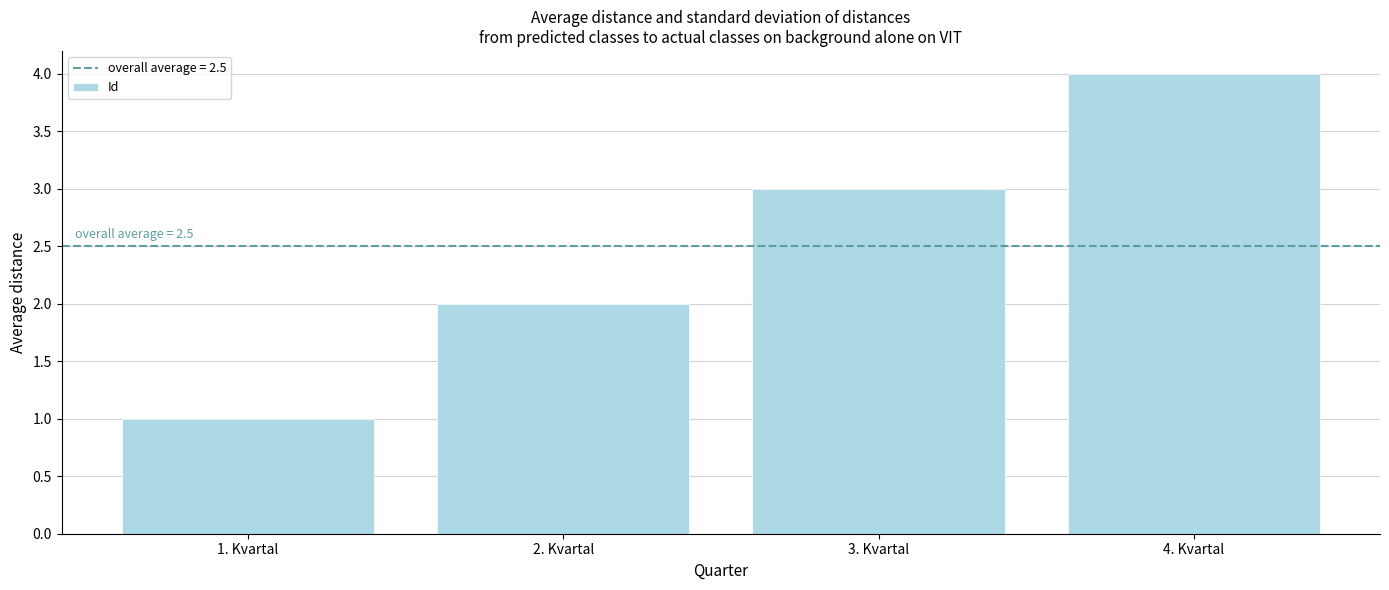

List the labels in order of value, largest first.

4. Kvartal, 3. Kvartal, 2. Kvartal, 1. Kvartal